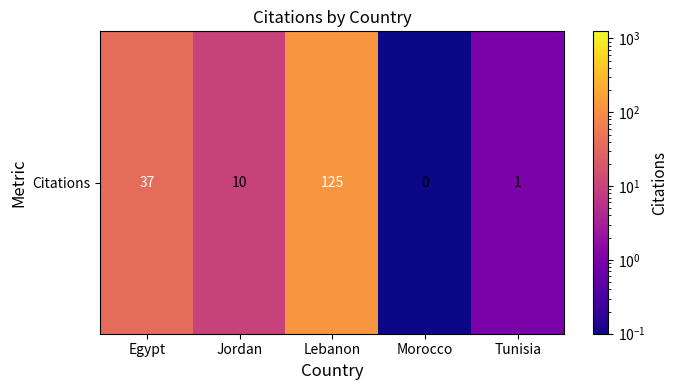

Between Morocco and Egypt, which is larger?

Egypt